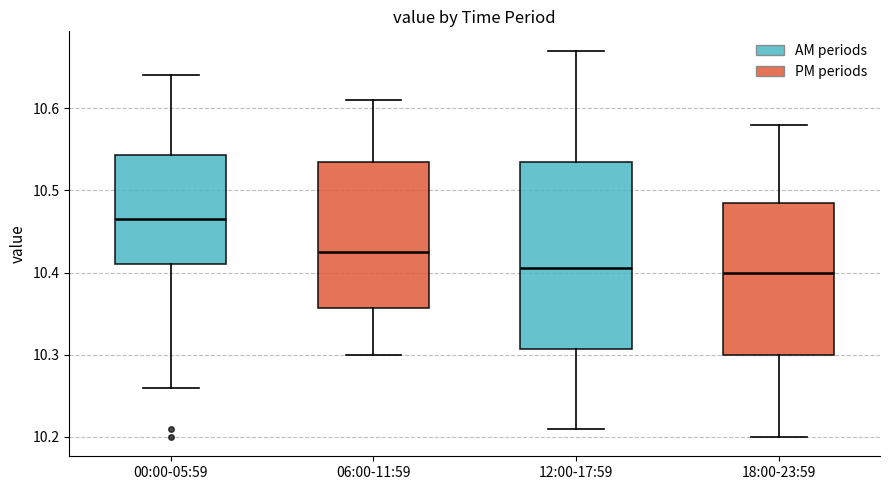

Reading left to right, transcribe this box plot: for each box, give where its median line is, the range the box spans, and where its two whiskers end, as read against the y-axis. The values are not printed on the chart, so give them approximately, as read against the axis.

00:00-05:59: median 10.47, box 10.41 to 10.54, whiskers 10.26 to 10.64
06:00-11:59: median 10.43, box 10.36 to 10.54, whiskers 10.30 to 10.61
12:00-17:59: median 10.41, box 10.31 to 10.54, whiskers 10.21 to 10.67
18:00-23:59: median 10.40, box 10.30 to 10.49, whiskers 10.20 to 10.58